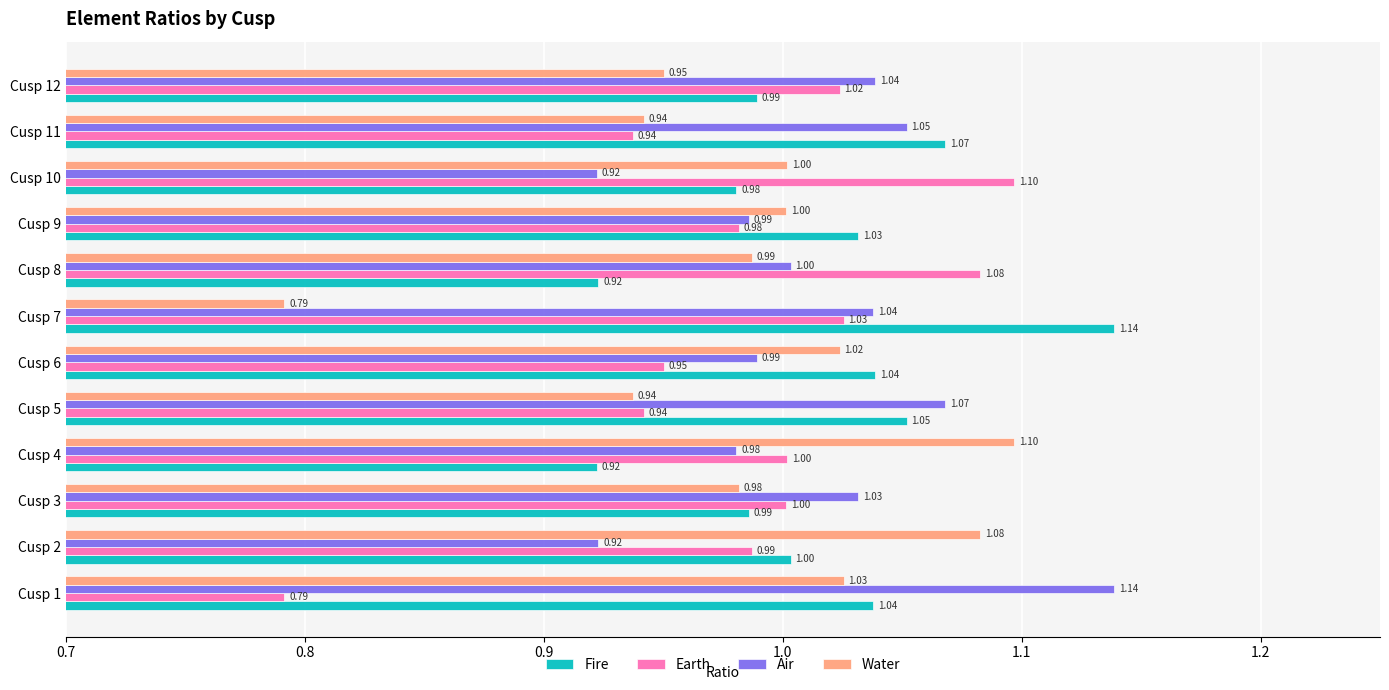

What is the total value across all series at Cusp 3?

4.0